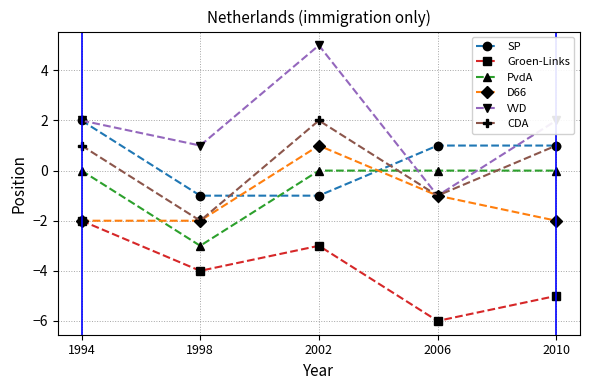

Which series has the largest total across all categories?

VVD